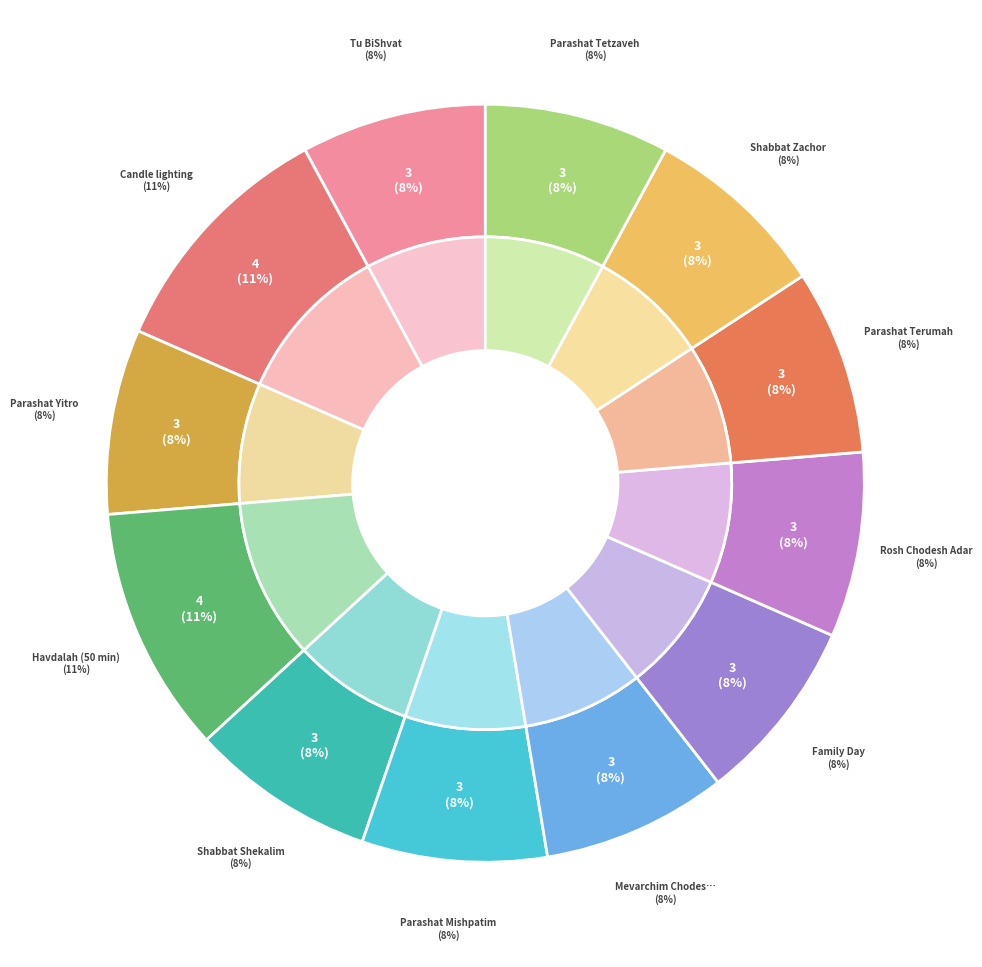

Which has a higher value, Parashat Mishpatim or Tu BiShvat?

Parashat Mishpatim